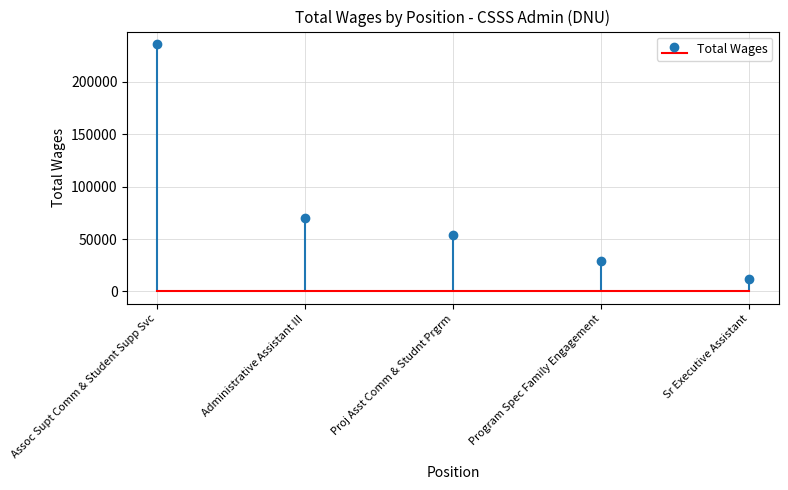

How many distinct data groups are displayed?

1